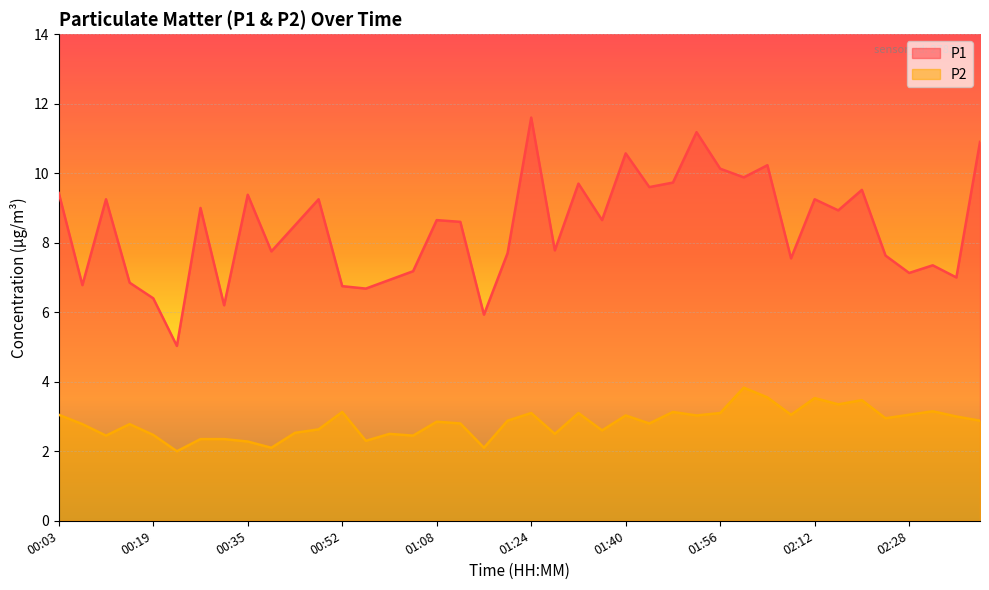

True or false: P1 and P2 cross at least once.

False